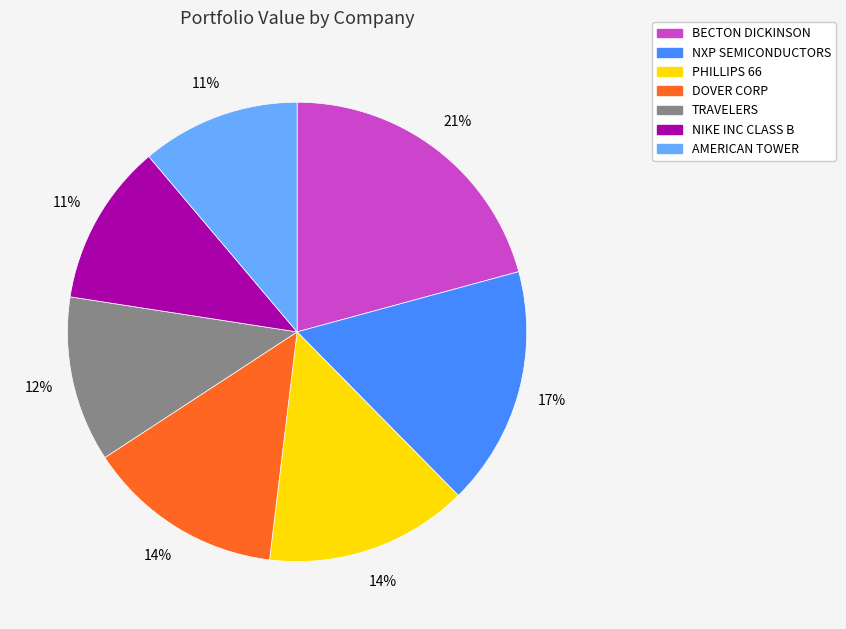

To the nearest percent, what is the average slice percentage?

14%